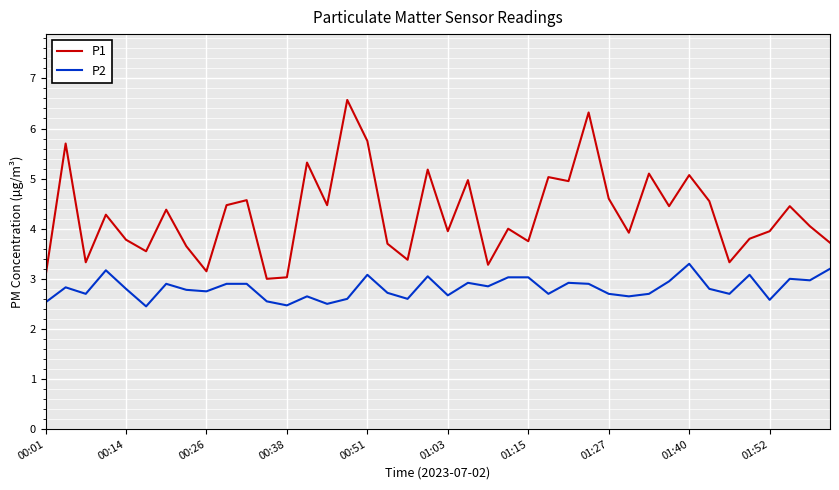

What is the highest value of the P2 series?

3.3